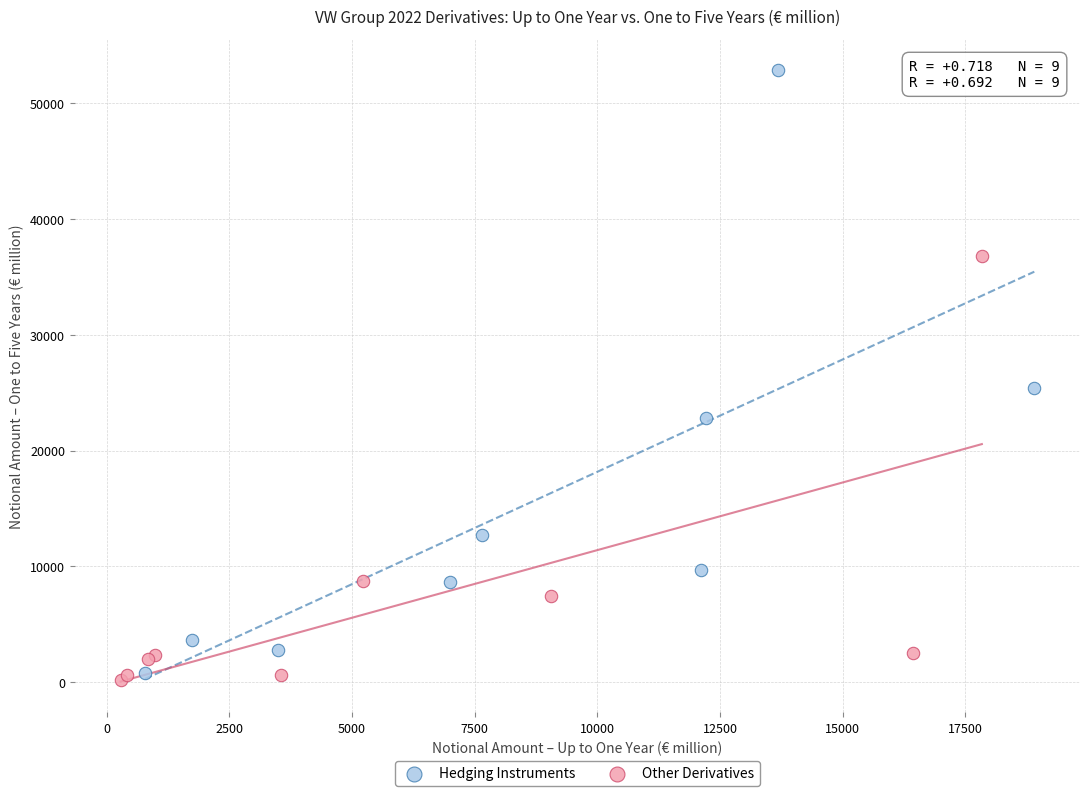

Which series contains the lowest Y value?

Other Derivatives